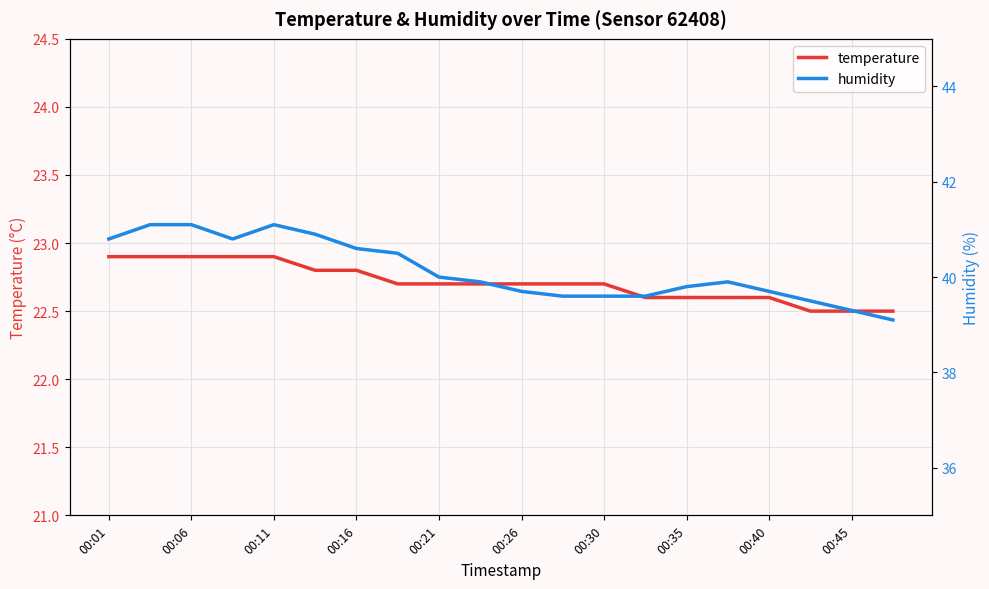

What is the minimum value for temperature?

22.5